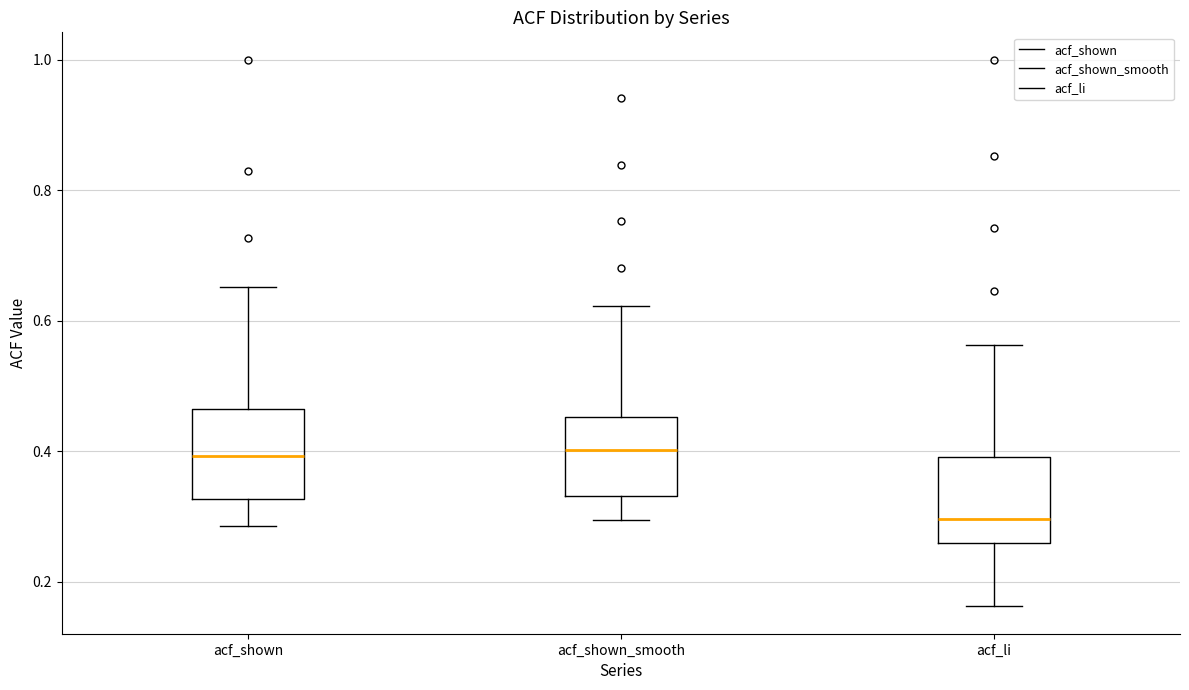

Reading left to right, transcribe this box plot: for each box, give where its median line is, the range the box spans, and where its two whiskers end, as read against the y-axis. The values are not printed on the chart, so give them approximately, as read against the axis.

acf_shown: median 0.40, box 0.32 to 0.46, whiskers 0.28 to 0.66
acf_shown_smooth: median 0.40, box 0.34 to 0.46, whiskers 0.30 to 0.62
acf_li: median 0.30, box 0.26 to 0.40, whiskers 0.16 to 0.56